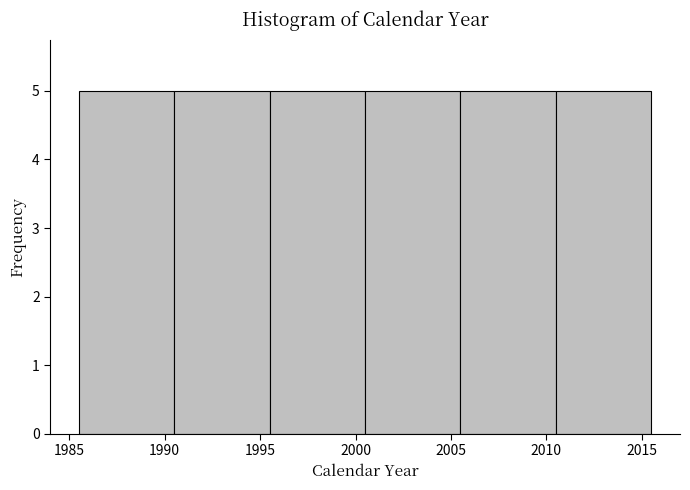

Reading left to right, transcribe this chart: for each bar, give the range it covers on the x-axis and its height. The values are not printed on the chart, so give them approximately, as read against the axis.

1985.5 to 1990.5: 5
1990.5 to 1995.5: 5
1995.5 to 2000.5: 5
2000.5 to 2005.5: 5
2005.5 to 2010.5: 5
2010.5 to 2015.5: 5